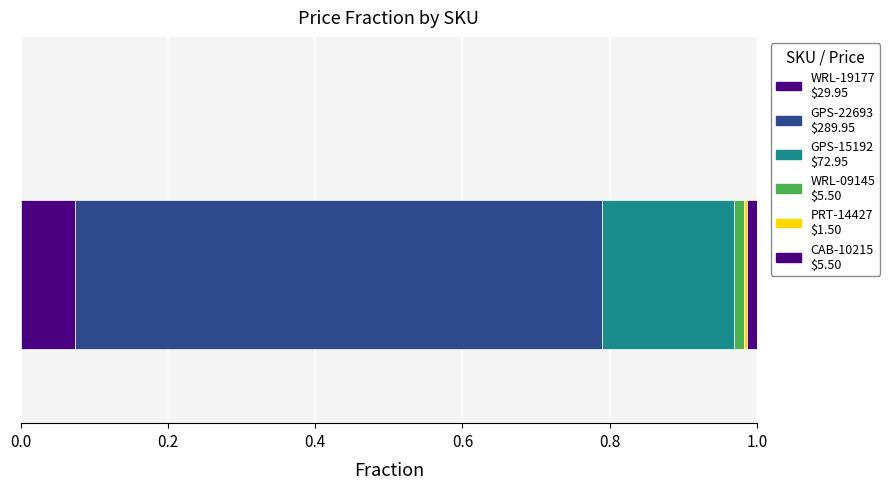

How many series are shown in this chart?

6